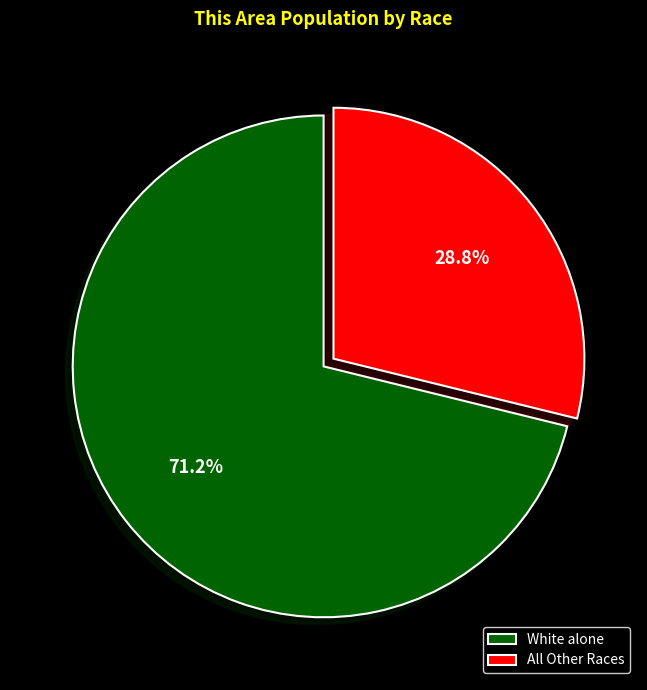

Which slice is the largest?

White alone